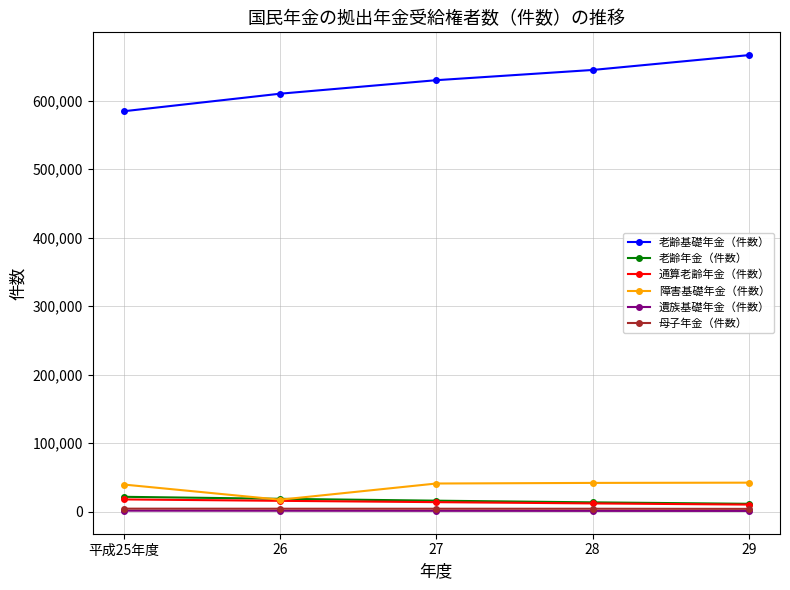

Which series has the largest range (max minus min)?

老齢基礎年金（件数）